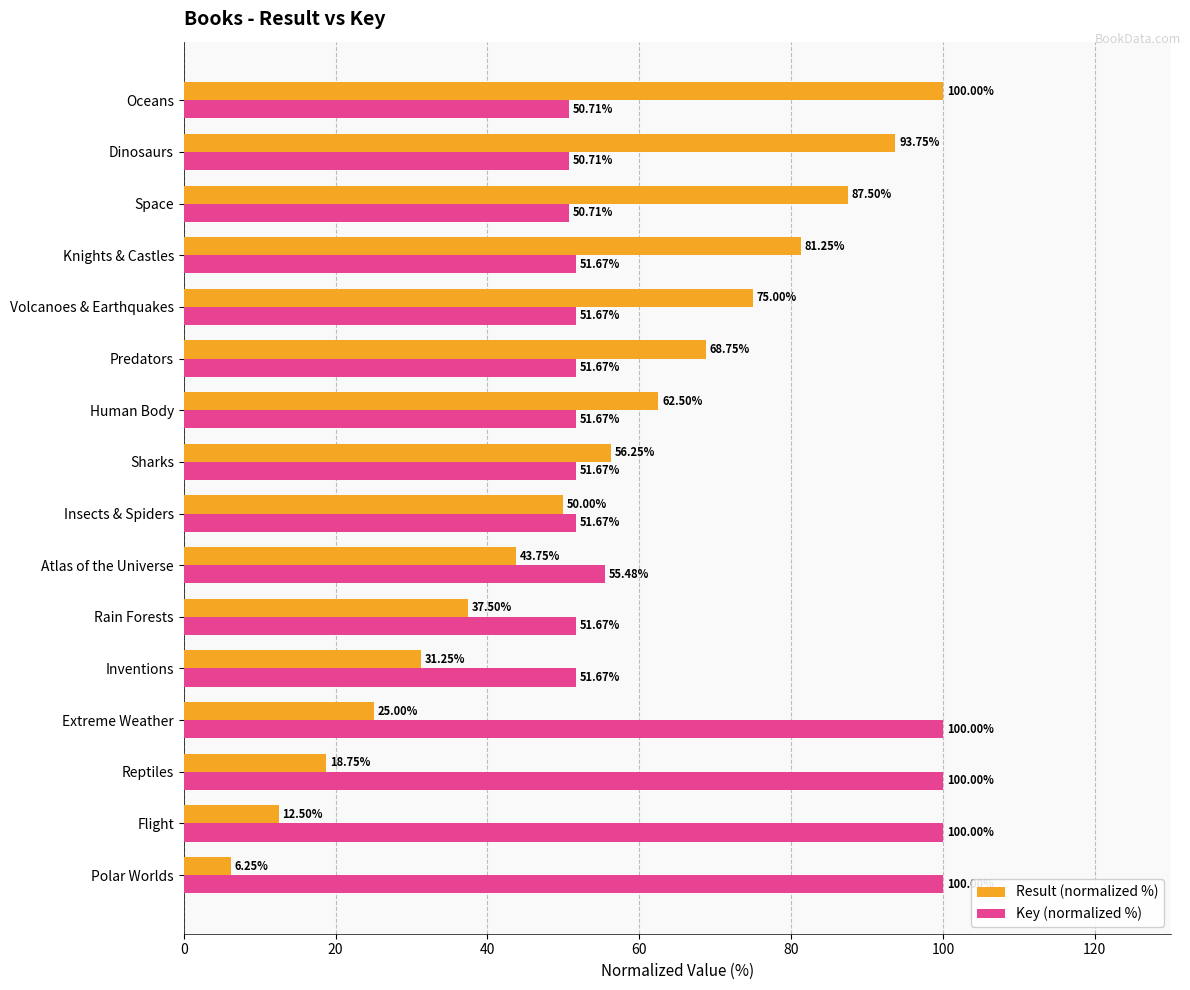

What is the total value across all series at Atlas of the Universe?

99.2